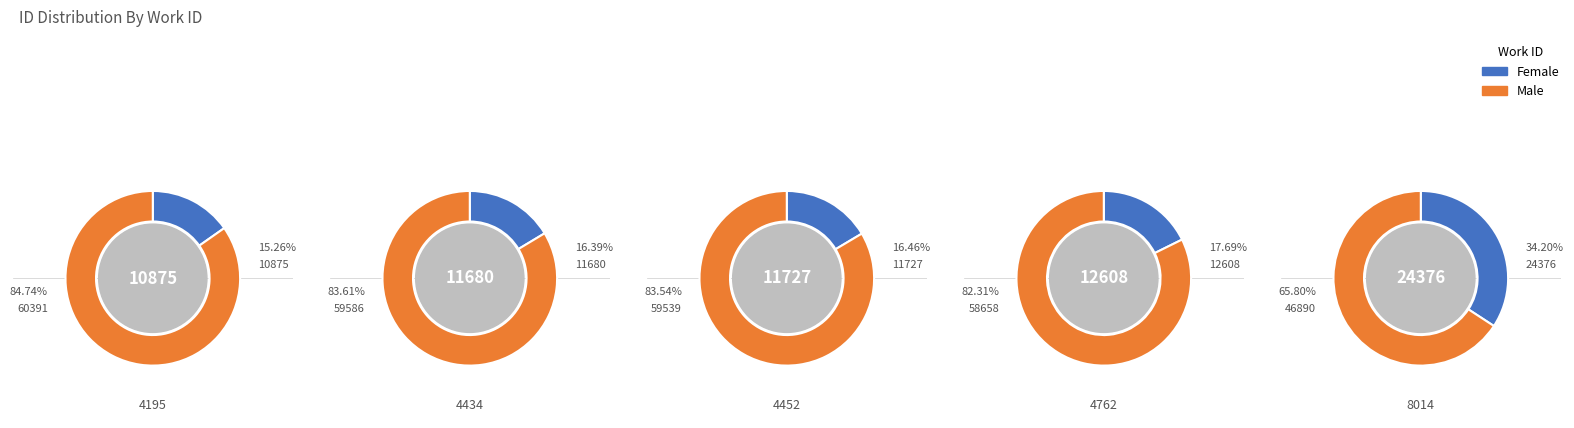

What is the largest slice in the pie chart?

8014